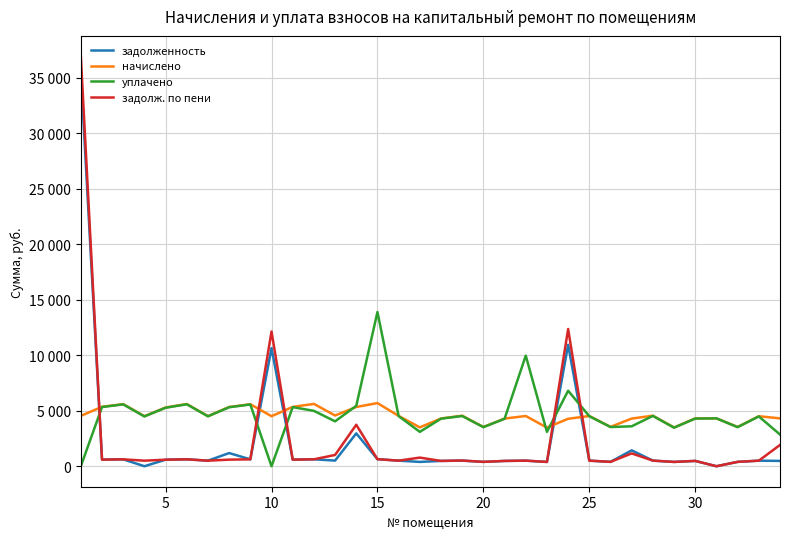

Which series ends up on top after the final intersection of задолж. по пени and уплачено?

уплачено